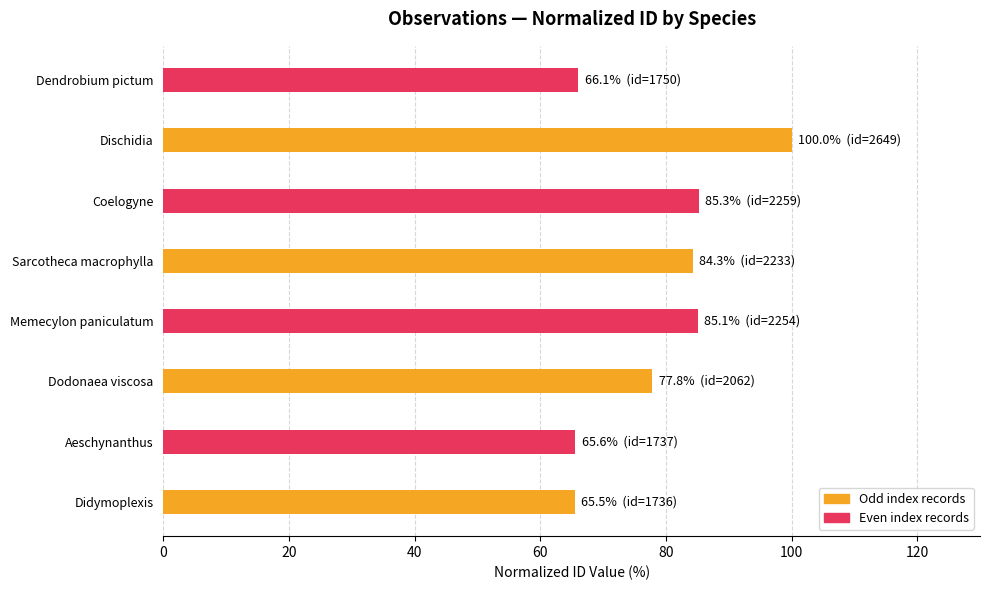

The value at Didymoplexis is 21.7. True or false?

False